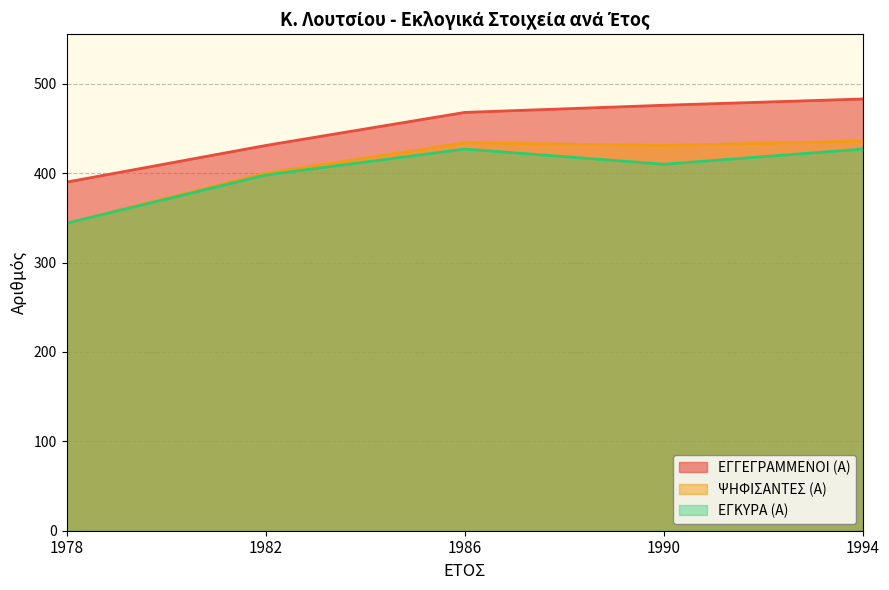

Which series changed the most between 1978 and 1982?

ΨΗΦΙΣΑΝΤΕΣ (Α)